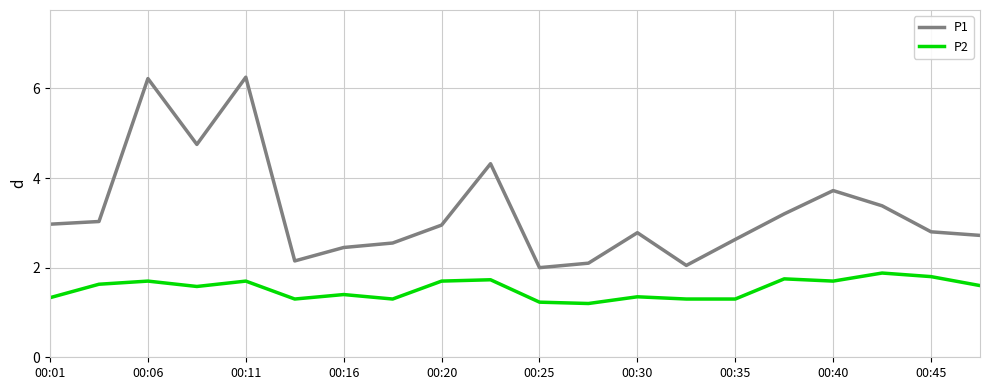

What is the difference between the second highest and second lowest values in the P1 series?

4.2